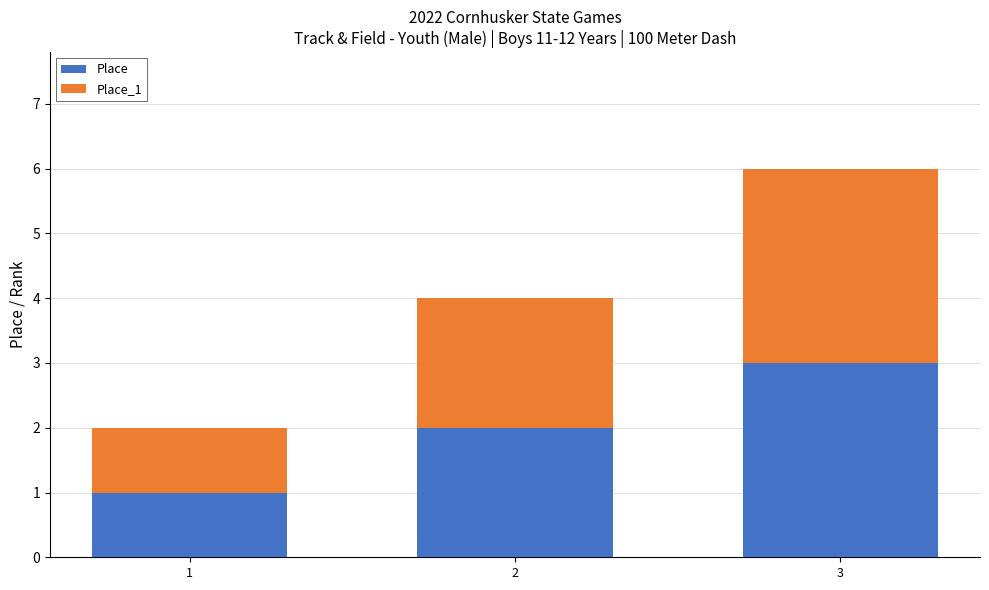

What is the lowest value of the Place series?

1